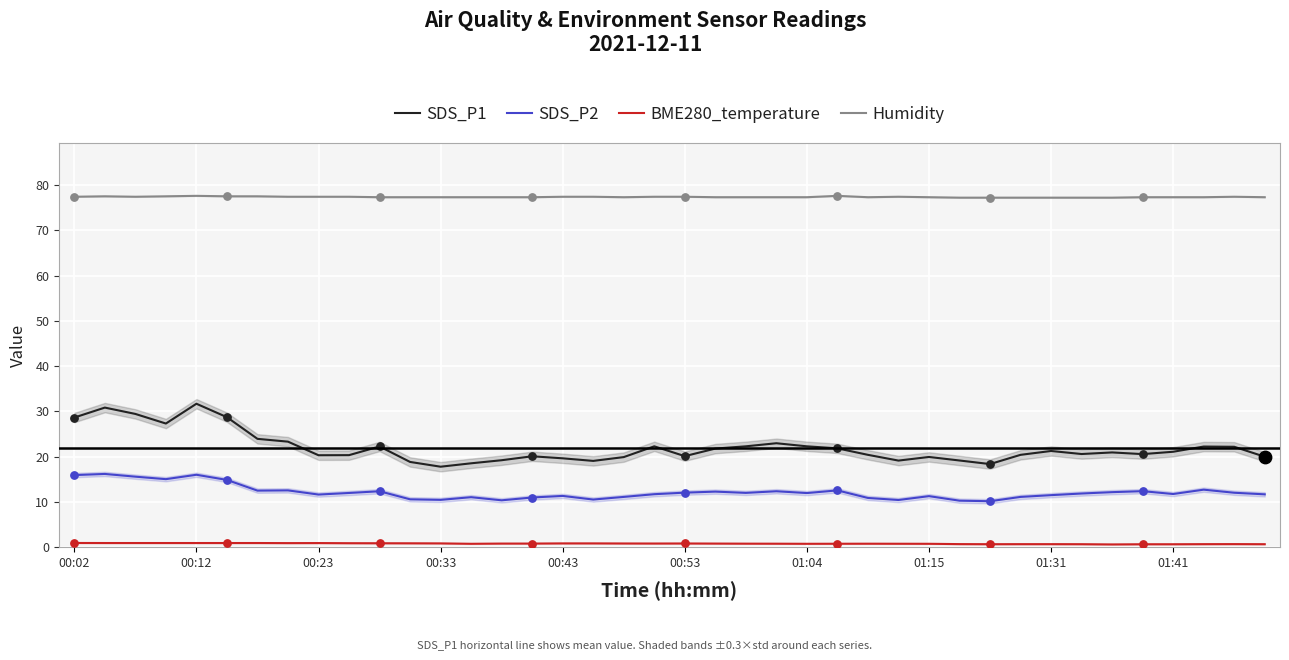

Which series contains the highest Y value?

Humidity